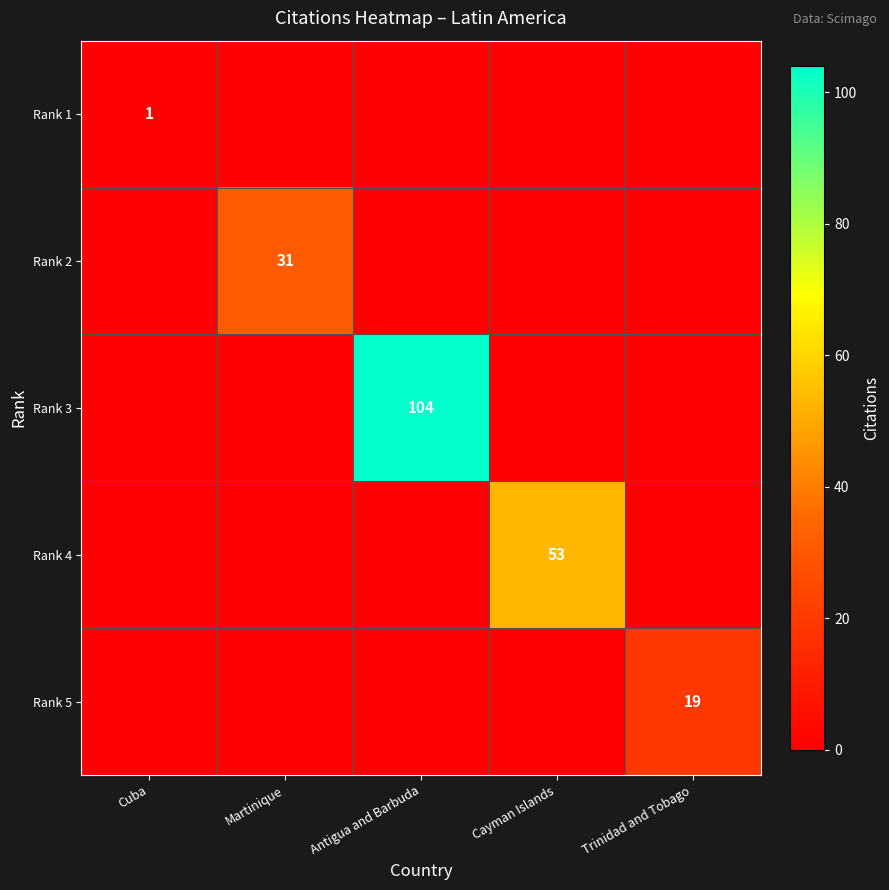

At which label does Rank 4 reach its minimum?

Cuba